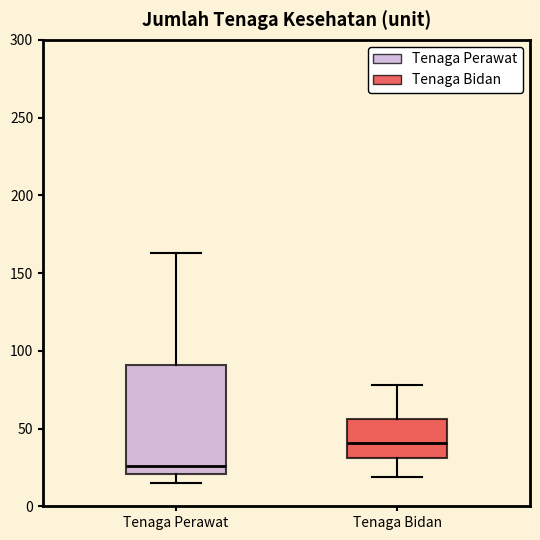

Reading left to right, read every box against the y-axis: the position of its median line, the range the box covers, and the ends of its whiskers. The values are not printed on the chart, so give them approximately, as read against the axis.

Tenaga Perawat: median 25, box 20 to 90, whiskers 15 to 165
Tenaga Bidan: median 40, box 30 to 55, whiskers 20 to 80